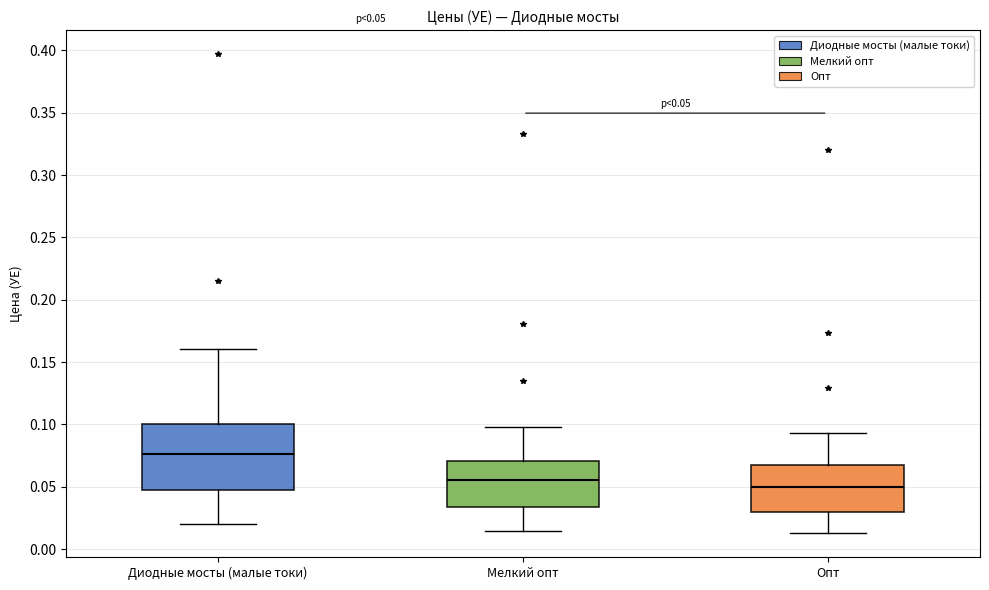

Which box's median line is the lowest?

Опт